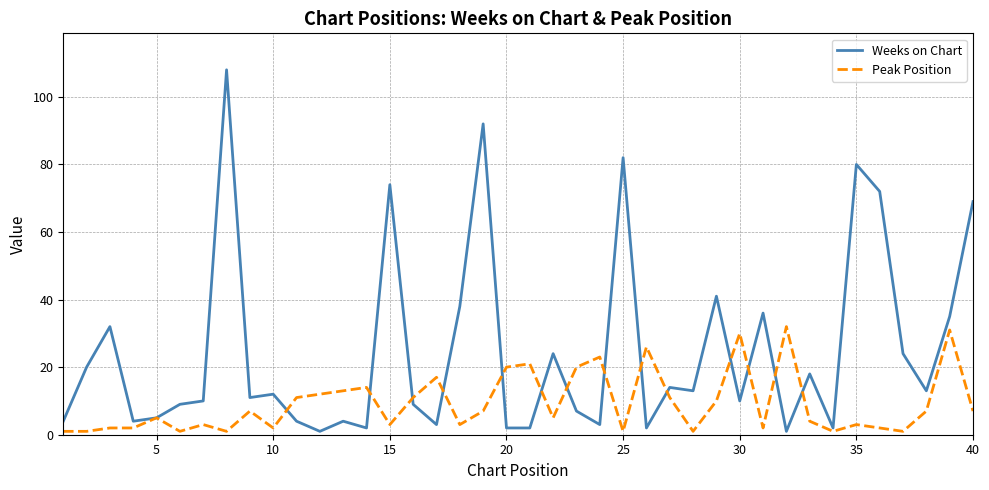

Which series has the largest total across all categories?

Weeks on Chart